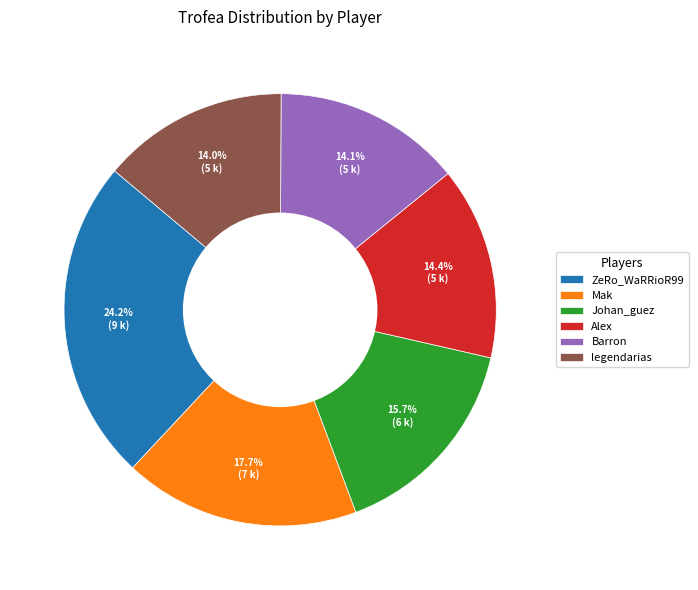

Is there any slice that represents more than half of the pie?

No